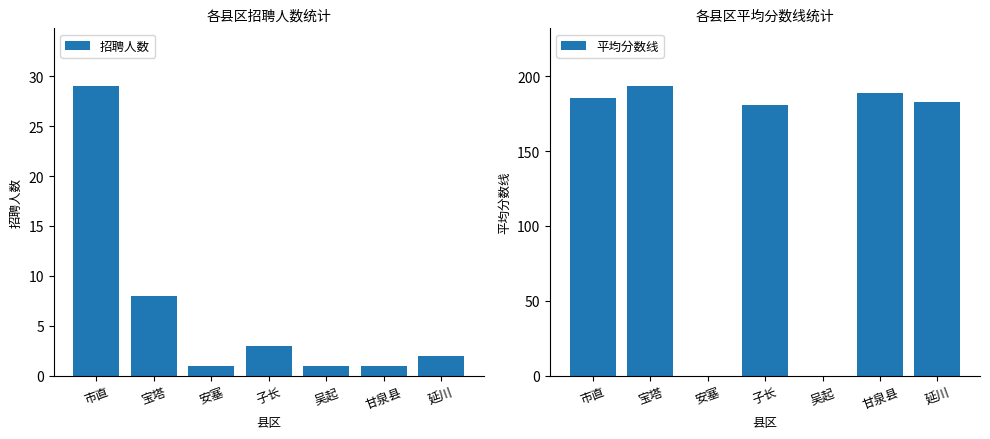

How many values in the 平均分数线 series are below 183?

3